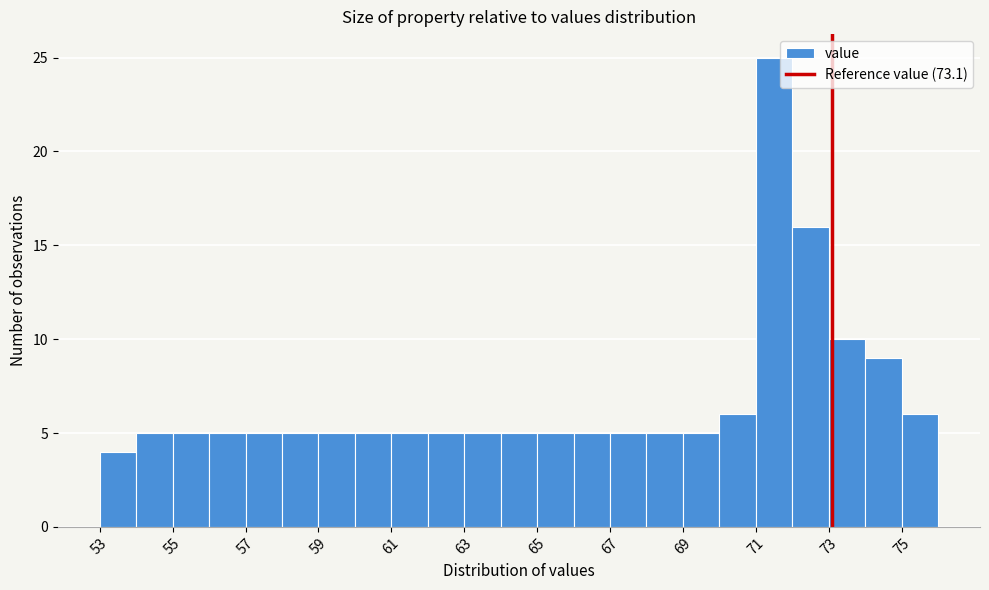

Reading left to right, list every bar in this chart as the range it spans on the x-axis followed by its height. The values are not printed on the chart, so give them approximately, as read against the axis.

53 to 54: 4
54 to 55: 5
55 to 56: 5
56 to 57: 5
57 to 58: 5
58 to 59: 5
59 to 60: 5
60 to 61: 5
61 to 62: 5
62 to 63: 5
63 to 64: 5
64 to 65: 5
65 to 66: 5
66 to 67: 5
67 to 68: 5
68 to 69: 5
69 to 70: 5
70 to 71: 6
71 to 72: 25
72 to 73: 16
73 to 74: 10
74 to 75: 9
75 to 76: 6